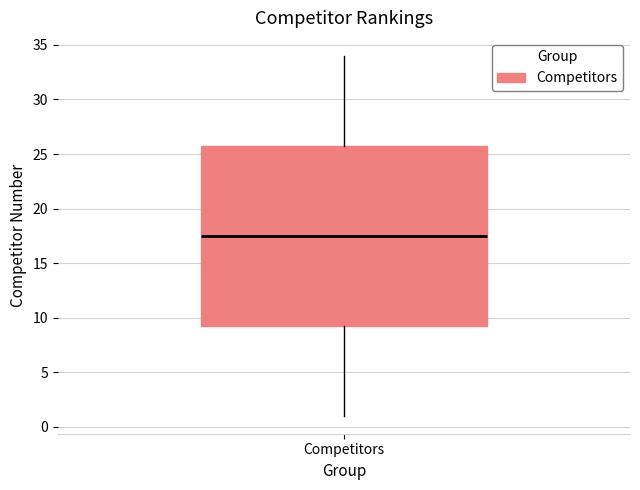

Read this box plot against the y-axis: the position of the median line, the range covered by the box, and the ends of both whiskers. The values are not printed on the chart, so give them approximately, as read against the axis.

median 17.5, box 9.5 to 26.0, whiskers 1.0 to 34.0